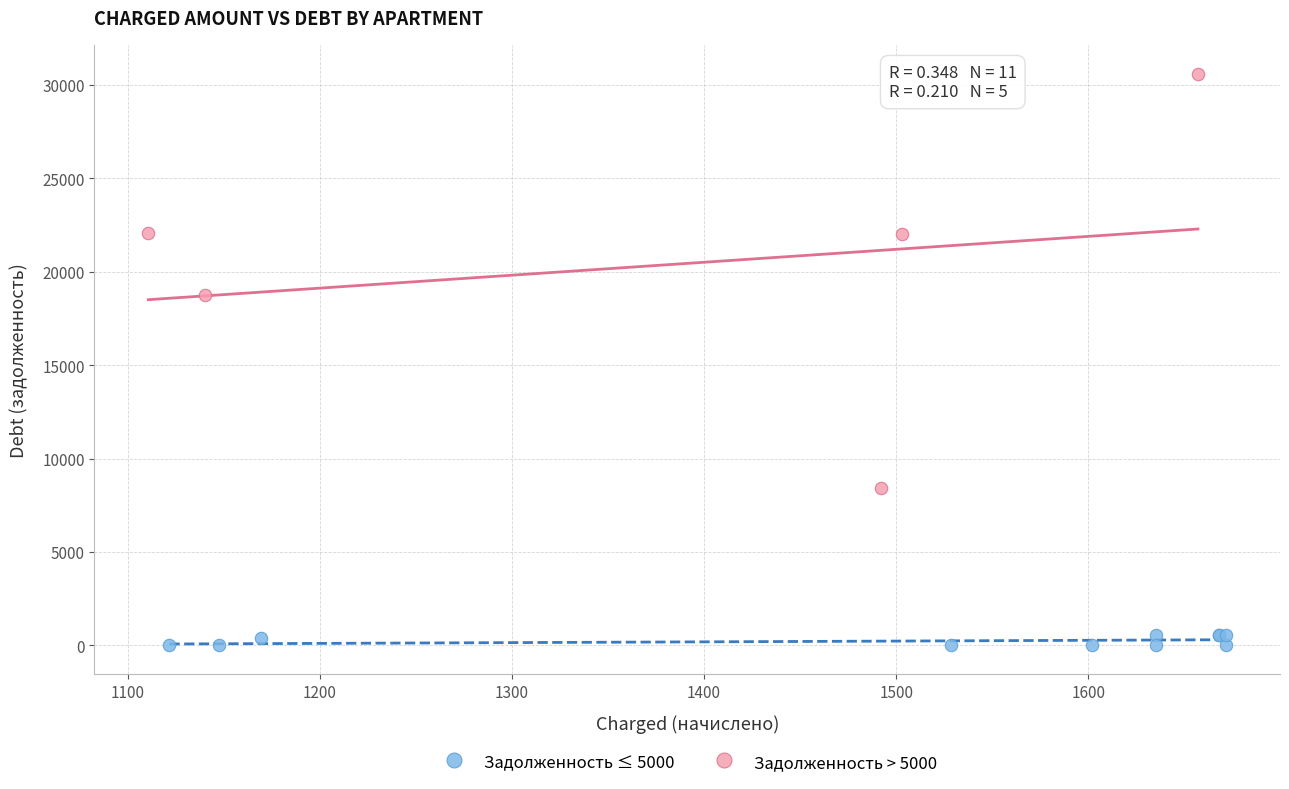

Which series contains the lowest Y value?

Задолженность ≤ 5000